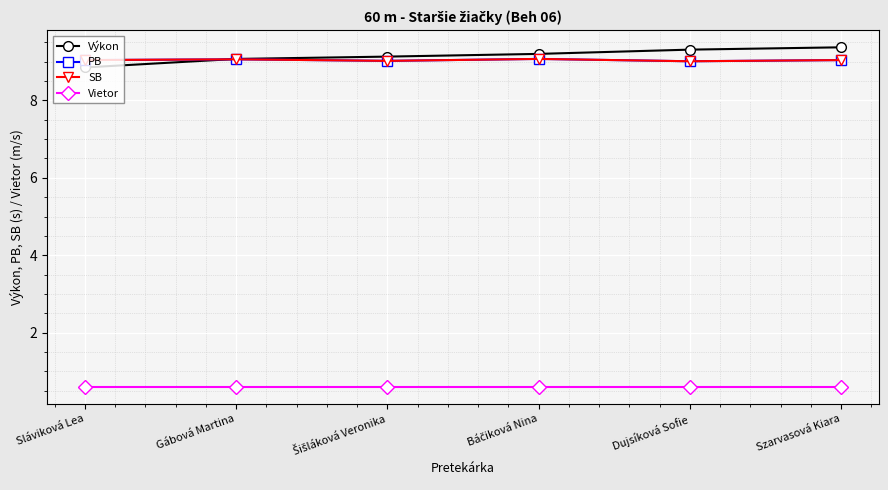

How many lines are shown in the chart?

4